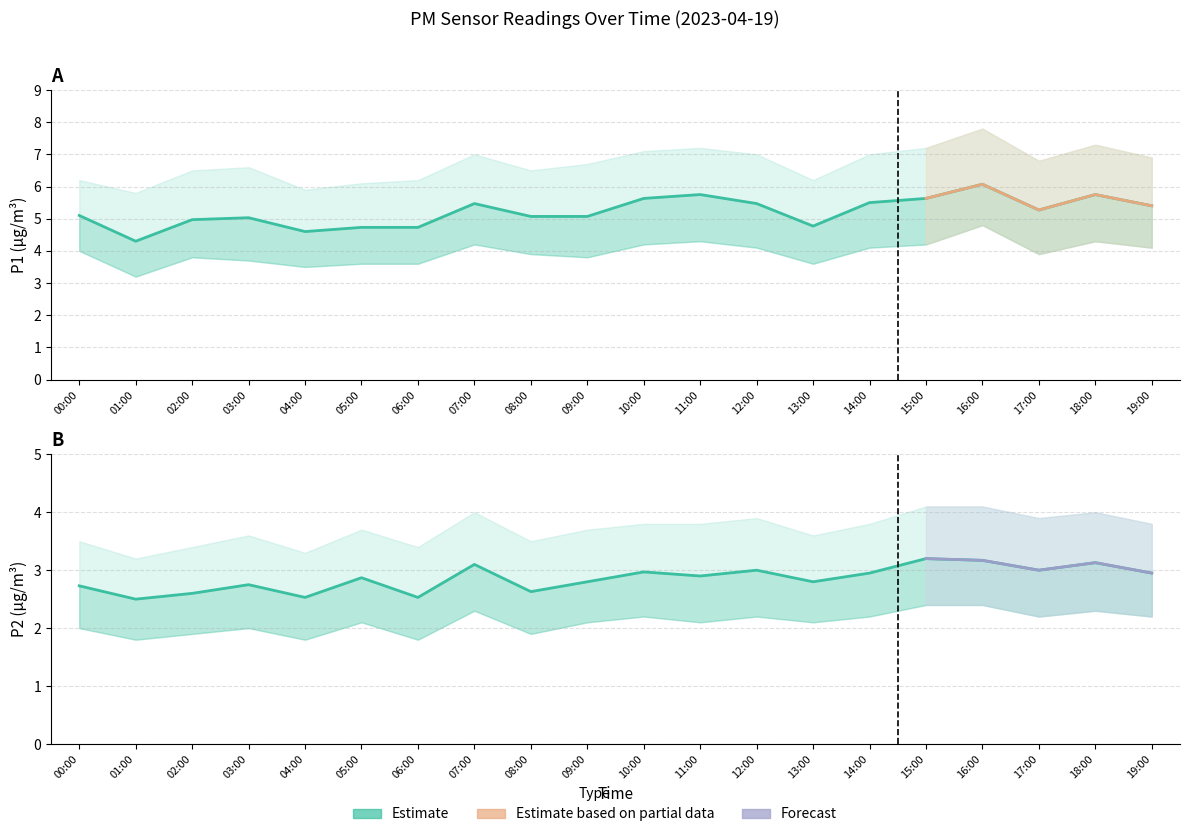

At which category is the sum across all series the highest?

16:00